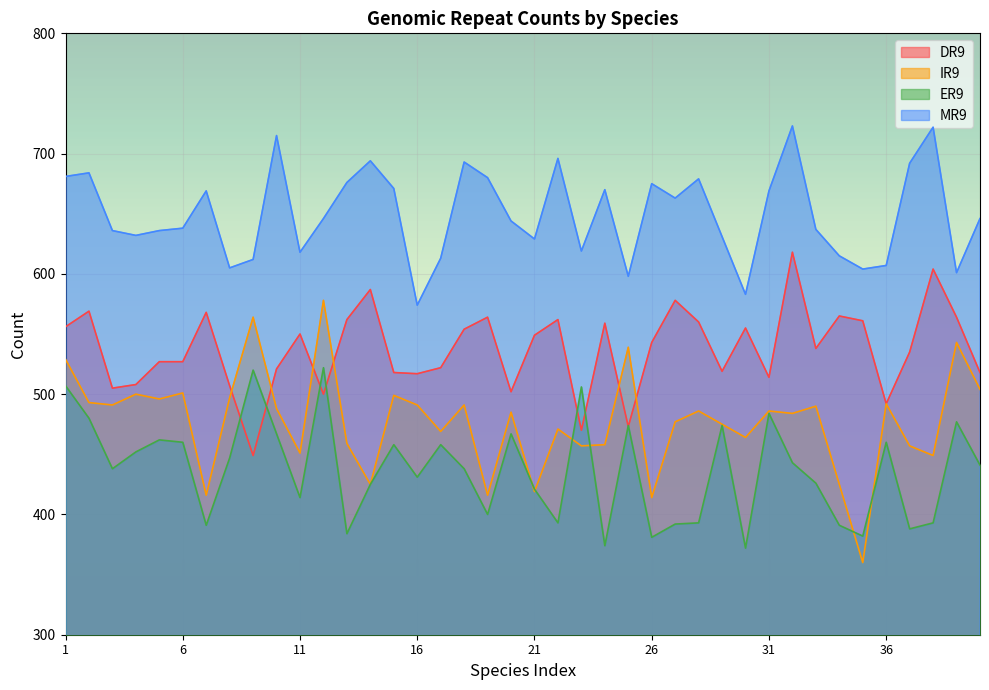

Read the ER9 value at 37.

388